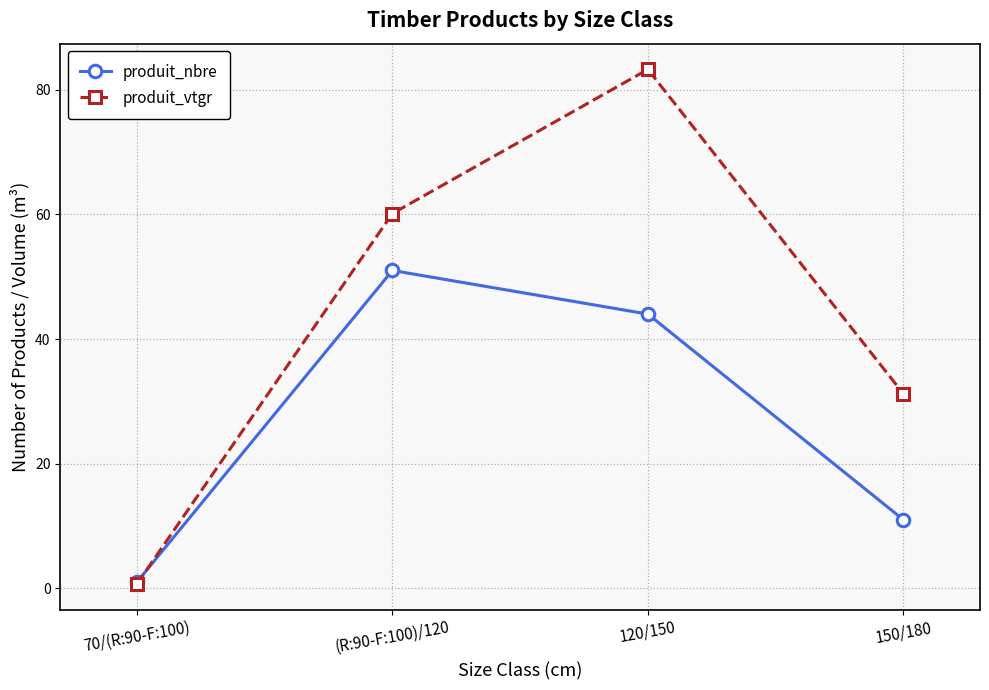

At 120/150, list the series in order from largest to smallest.

produit_vtgr, produit_nbre